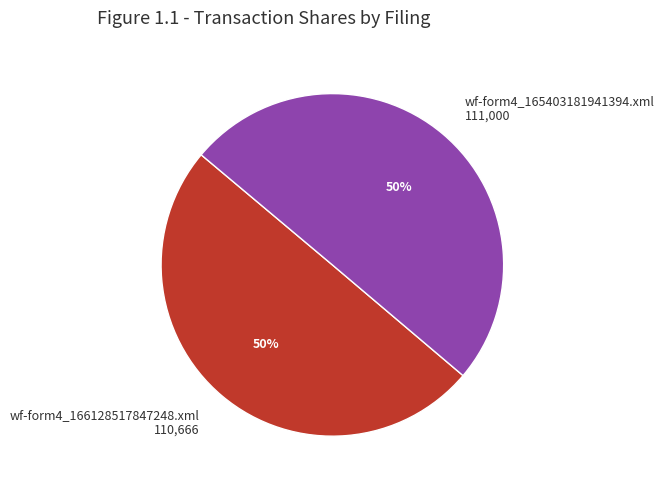

What percentage is the wf-form4_165403181941394.xml 111,000 slice, to the nearest percent?

50%